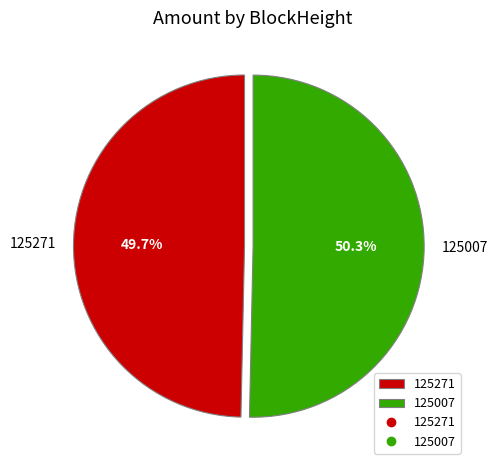

Which category accounts for the majority?

125007